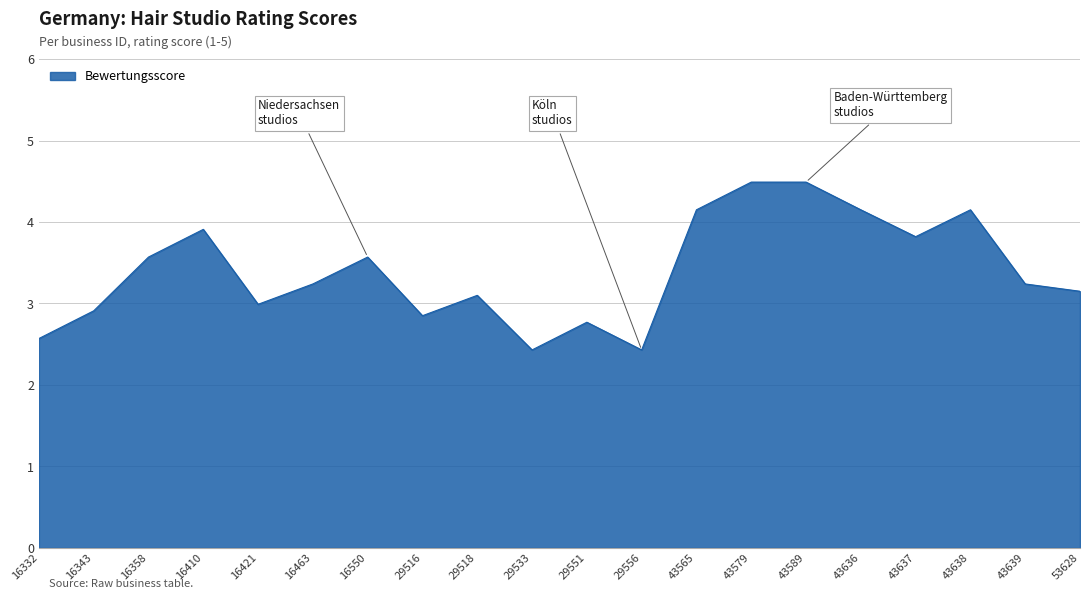

Where is the first local minimum?

16421